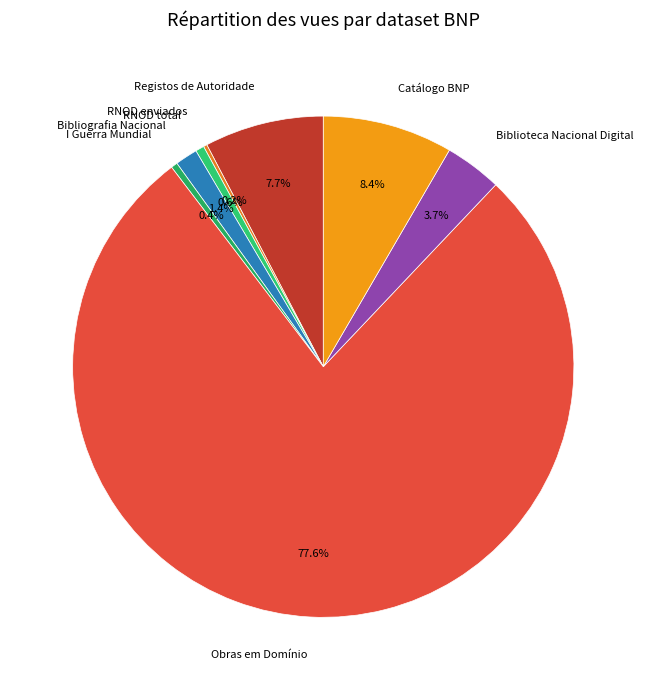

Which slice is the largest?

Obras em Domínio